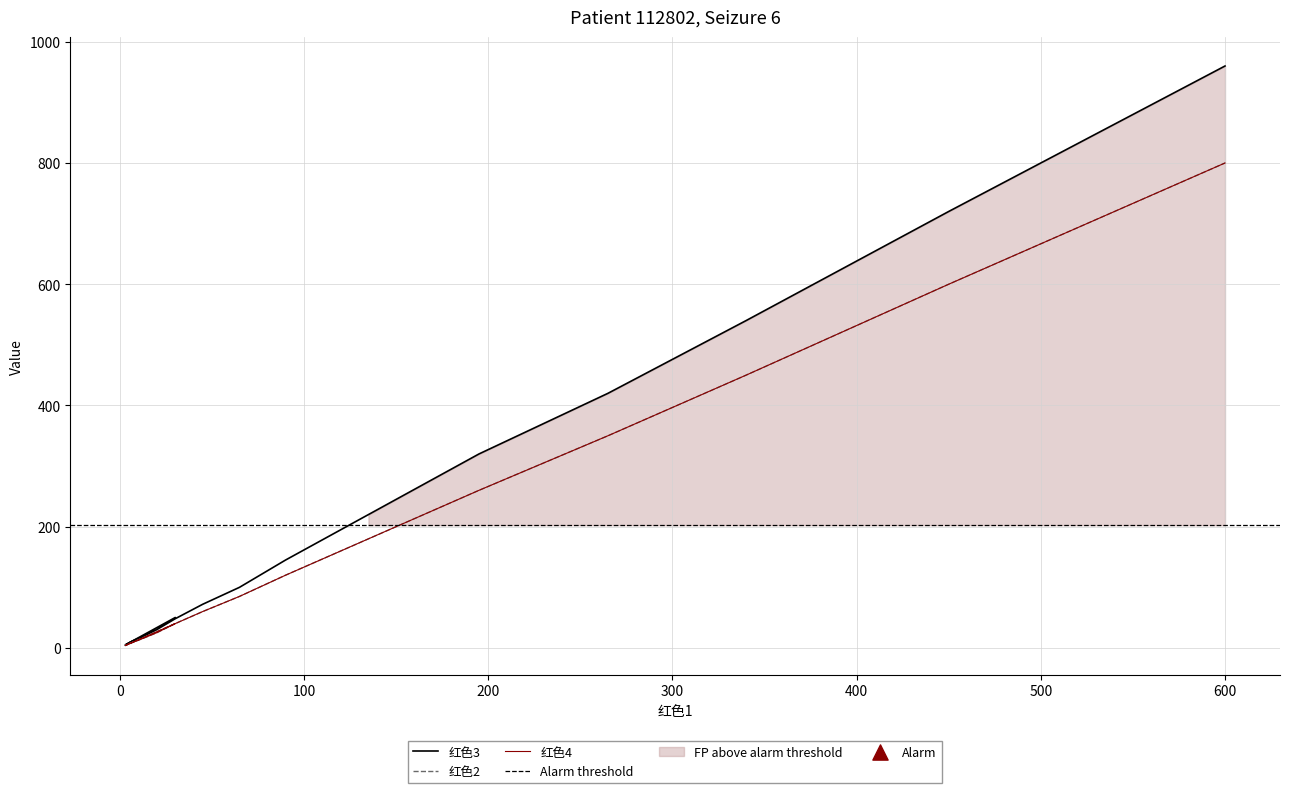

Which series has the widest spread of Y values?

红色3